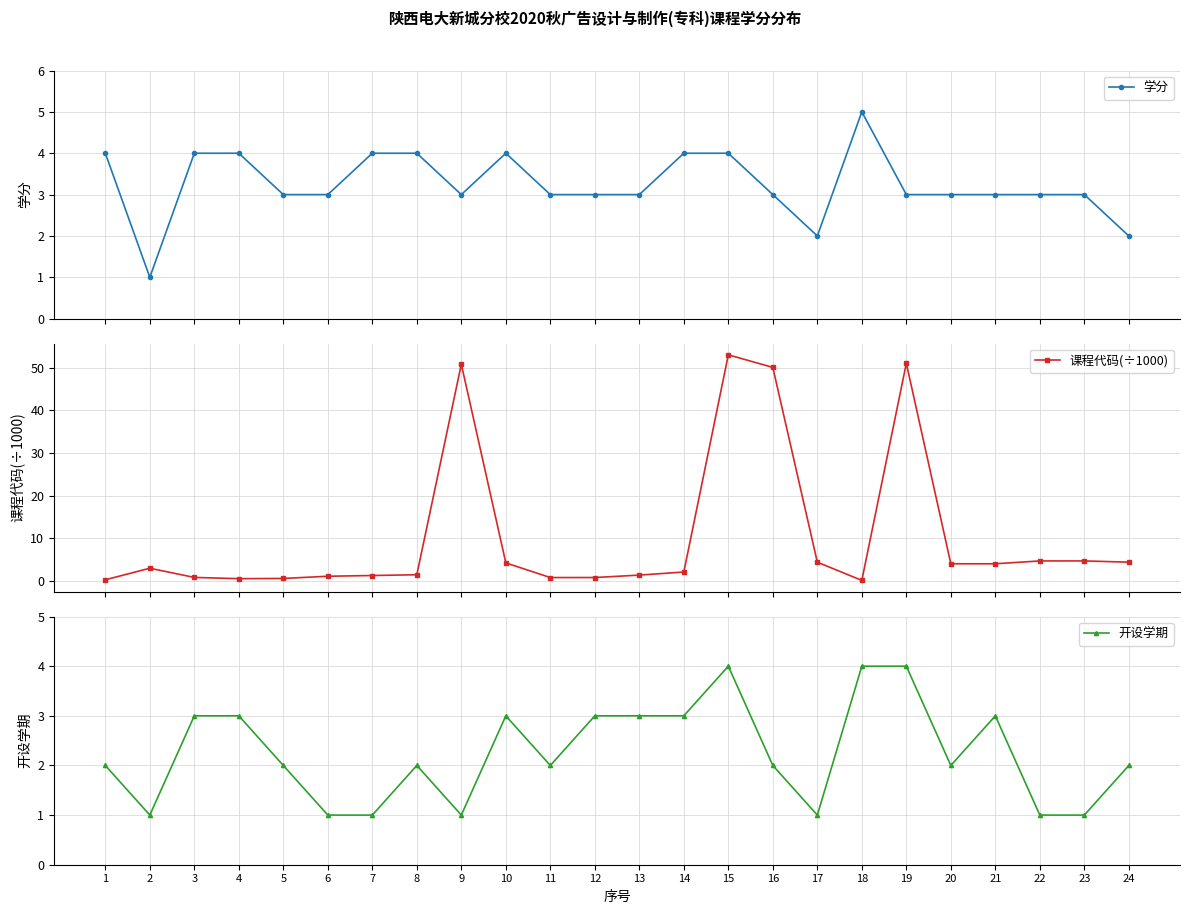

True or false: 开设学期 and 学分 cross at least once.

True